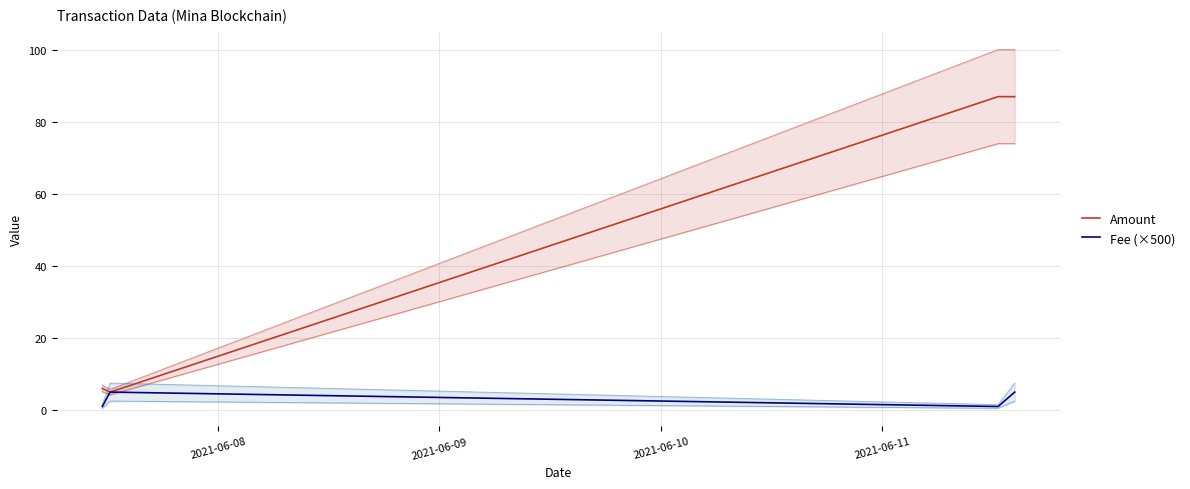

The Amount series shows 87.0 at 2021-06-11. True or false?

True